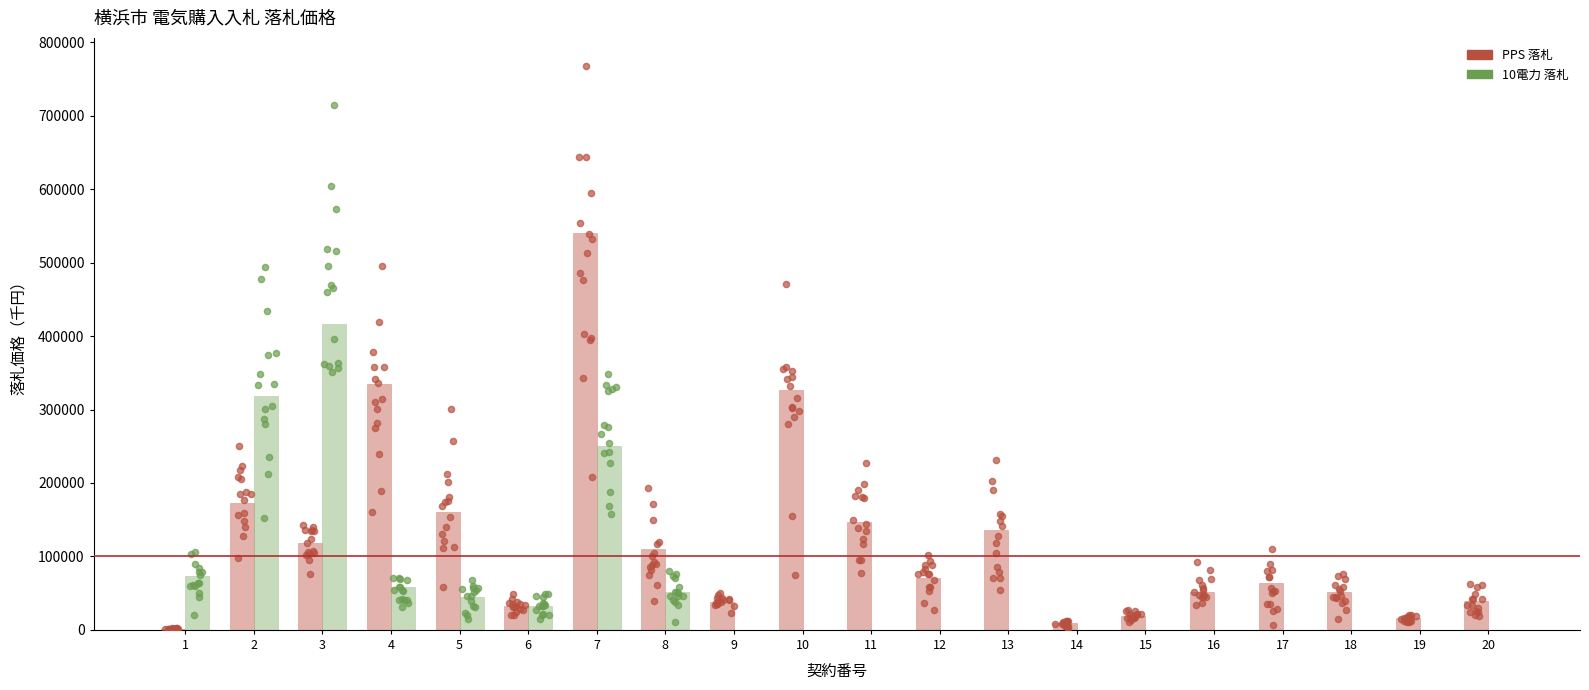

Is the value of PPS at 12 greater than the value of 10電力 at 17?

Yes